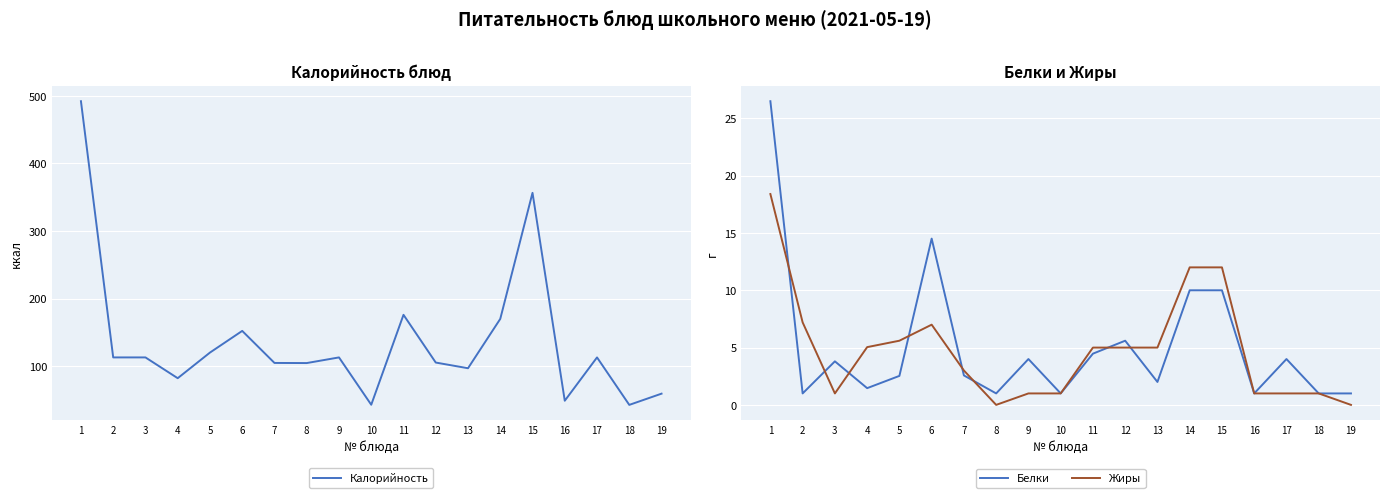

Reading left to right, what are all the values shown in this chart?

Калорийность: 1=491.9	2=113.0	3=113.0	4=82.3	5=120.2	6=152.2	7=104.8	8=104.7	9=113.0	10=43.0	11=176.0	12=105.4	13=97.0	14=170.0	15=356.4	16=48.9	17=113.0	18=42.8	19=59.4
Белки: 1=26.5	2=1.0	3=3.8	4=1.5	5=2.5	6=14.5	7=2.6	8=1.0	9=4.0	10=1.0	11=4.5	12=5.6	13=2.0	14=10.0	15=10.0	16=1.0	17=4.0	18=1.0	19=1.0
Жиры: 1=18.4	2=7.2	3=1.0	4=5.0	5=5.6	6=7.0	7=3.0	8=0.0	9=1.0	10=1.0	11=5.0	12=5.0	13=5.0	14=12.0	15=12.0	16=1.0	17=1.0	18=1.0	19=0.0